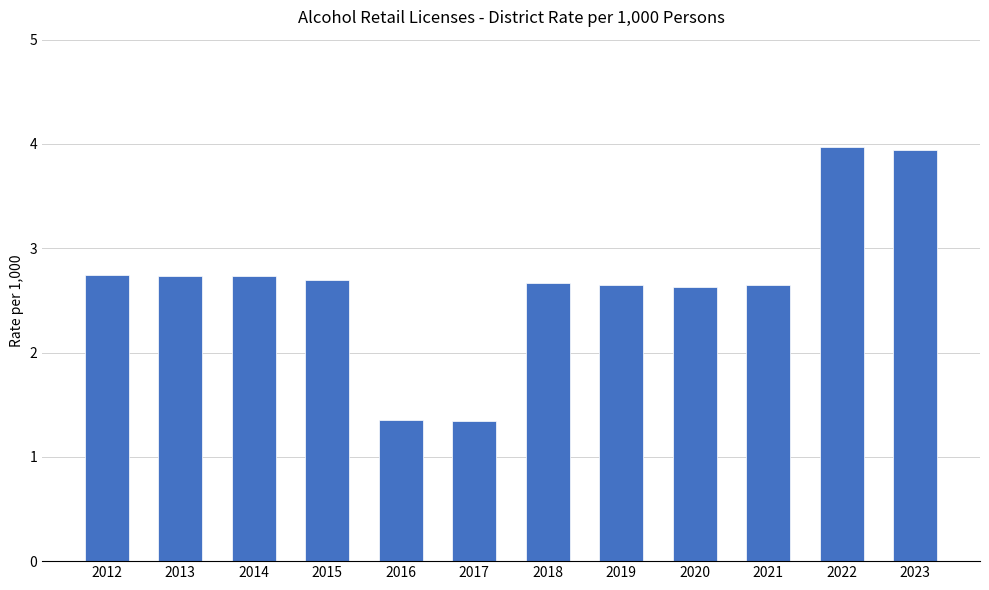

Approximately how many times larger is the value at 2017 compared to 2016?

1.0